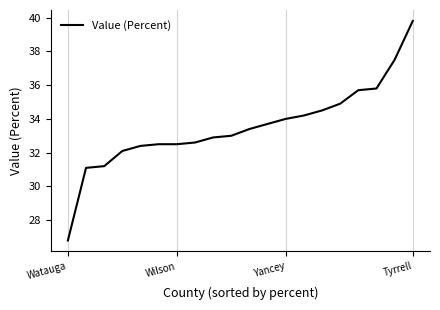

What is the minimum value shown in the chart?

26.8